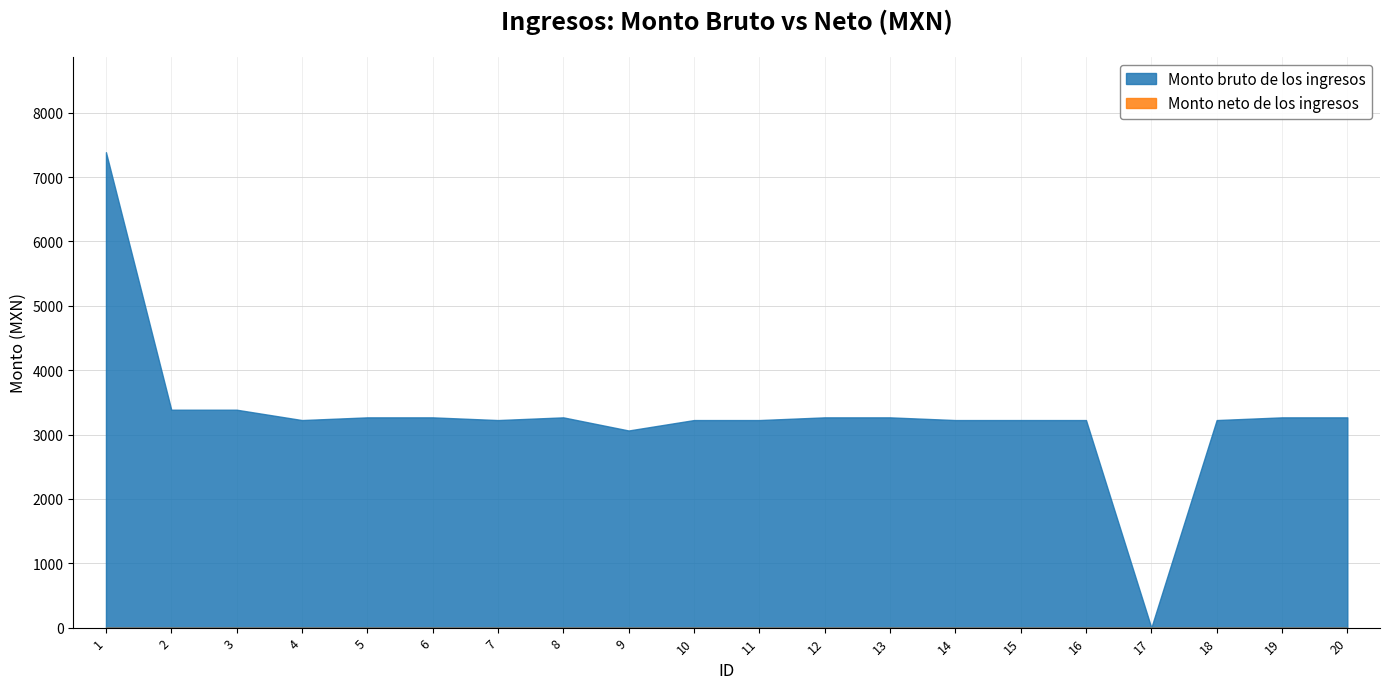

How many lines are shown in the chart?

2